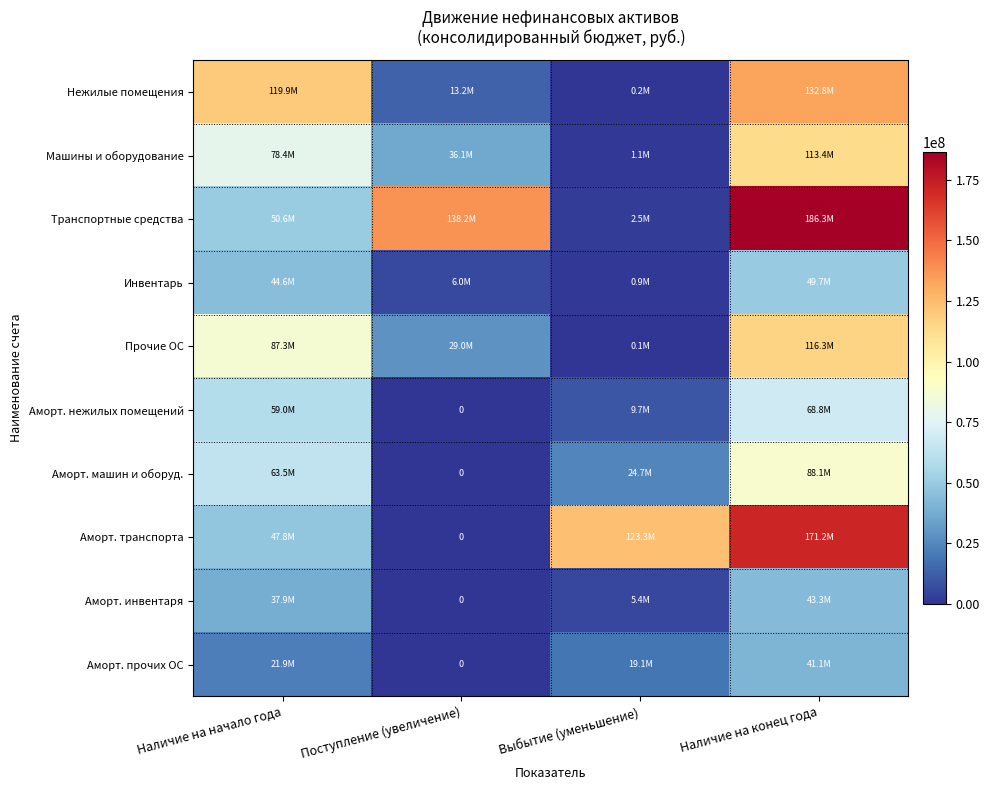

What is the highest value of the Нежилые помещения series?

132847486.1